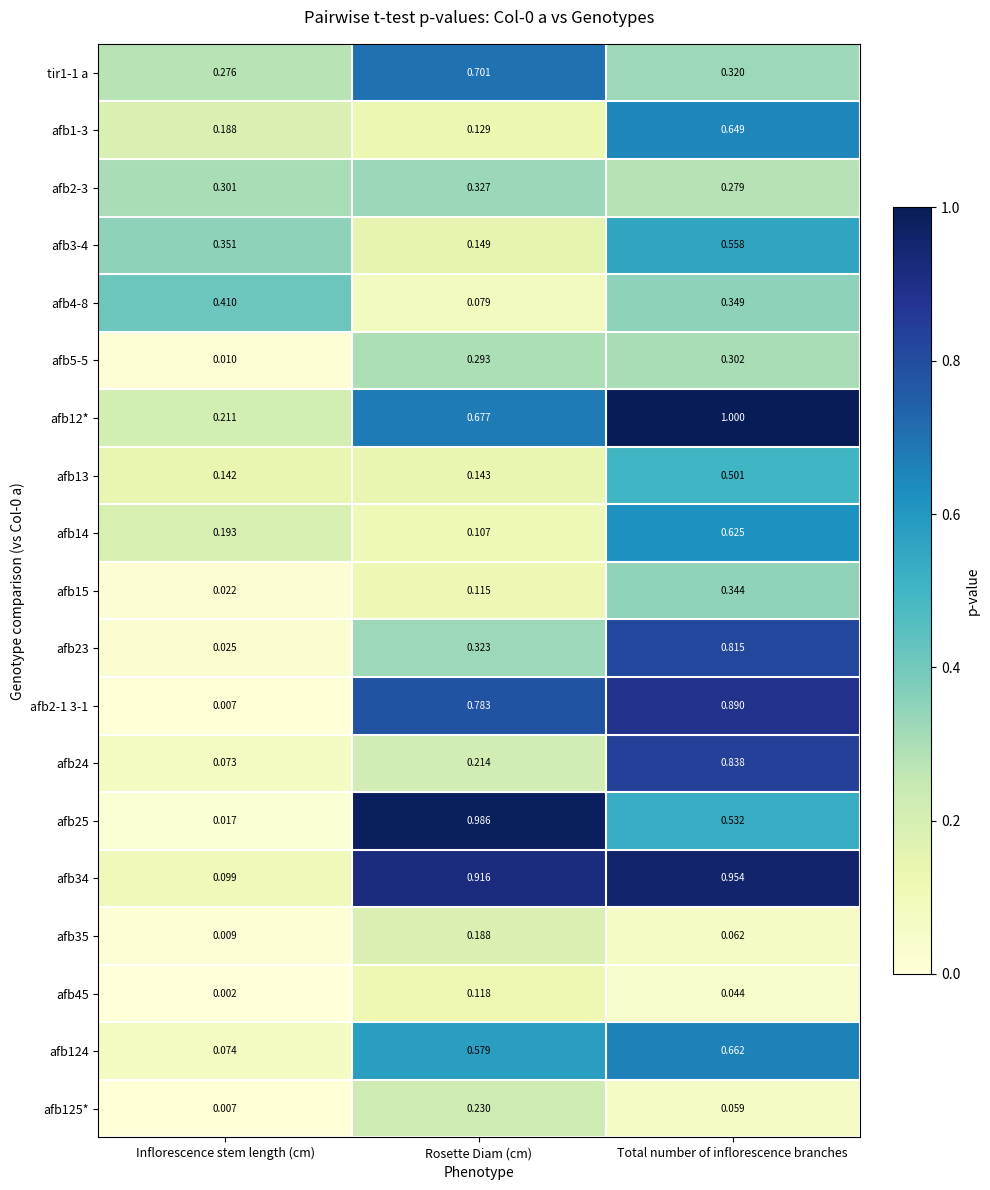

Rank the categories by afb125* value from lowest to highest.

Inflorescence stem length (cm), Total number of inflorescence branches, Rosette Diam (cm)